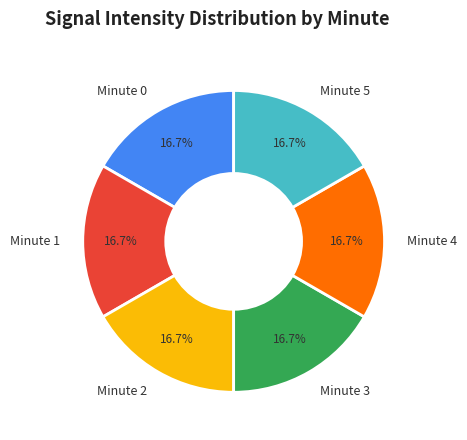

Does any single category account for the majority?

No